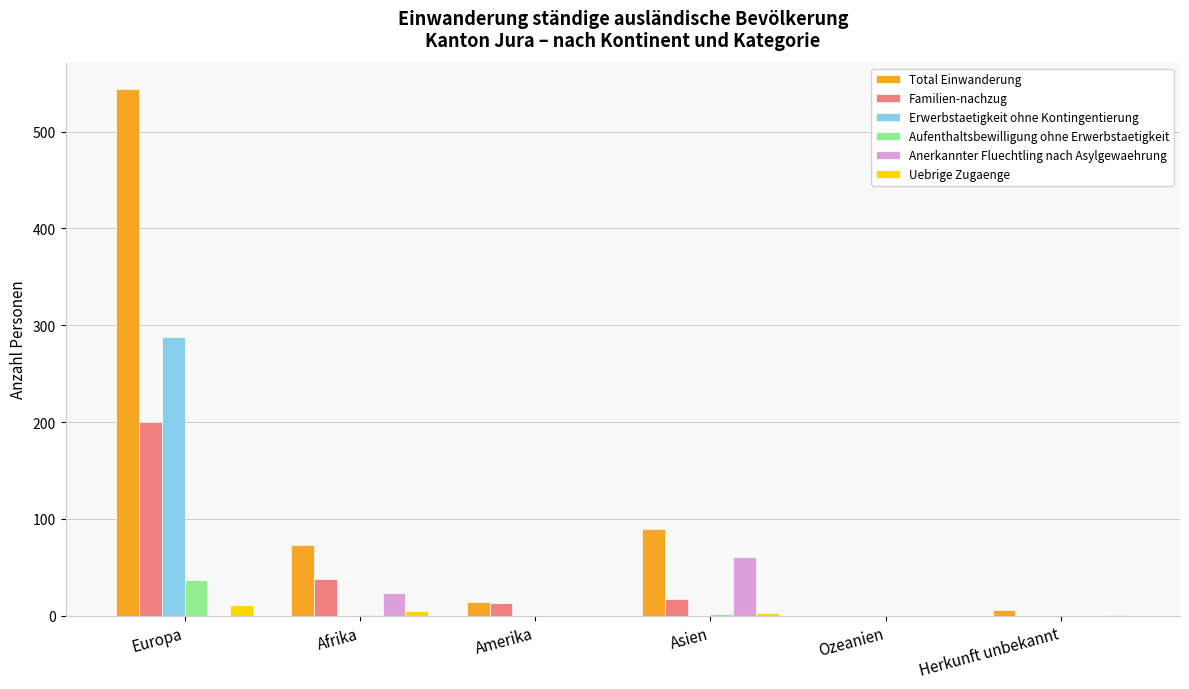

Which label corresponds to the largest value in the chart?

Europa